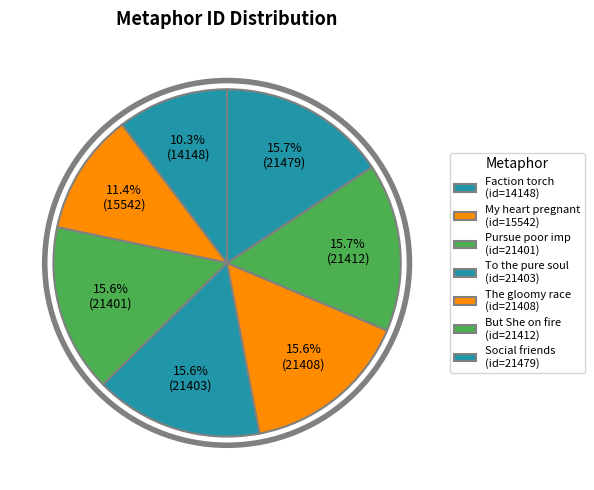

To the nearest percent, what is the difference between the largest and smallest slice percentages?

5%